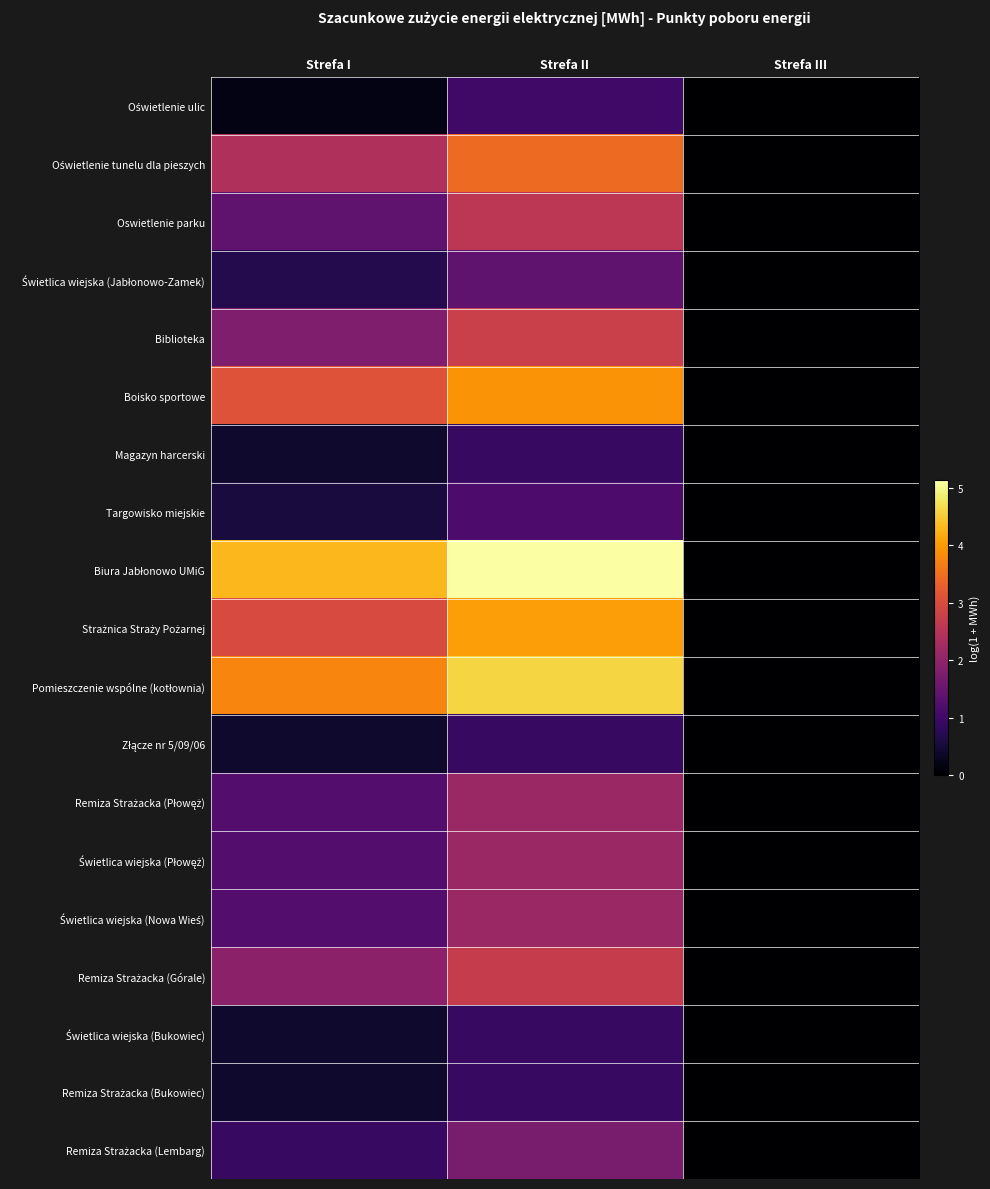

Rank the series by their maximum value, from lowest to highest.

Magazyn harcerski, Złącze nr 5/09/06, Świetlica wiejska (Bukowiec), Remiza Strażacka (Bukowiec), Oświetlenie ulic, Targowisko miejskie, Świetlica wiejska (Jabłonowo-Zamek), Remiza Strażacka (Lembarg), Remiza Strażacka (Płowęż), Świetlica wiejska (Płowęż), Świetlica wiejska (Nowa Wieś), Oswietlenie parku, Remiza Strażacka (Górale), Biblioteka, Oświetlenie tunelu dla pieszych, Boisko sportowe, Strażnica Straży Pożarnej, Pomieszczenie wspólne (kotłownia), Biura Jabłonowo UMiG